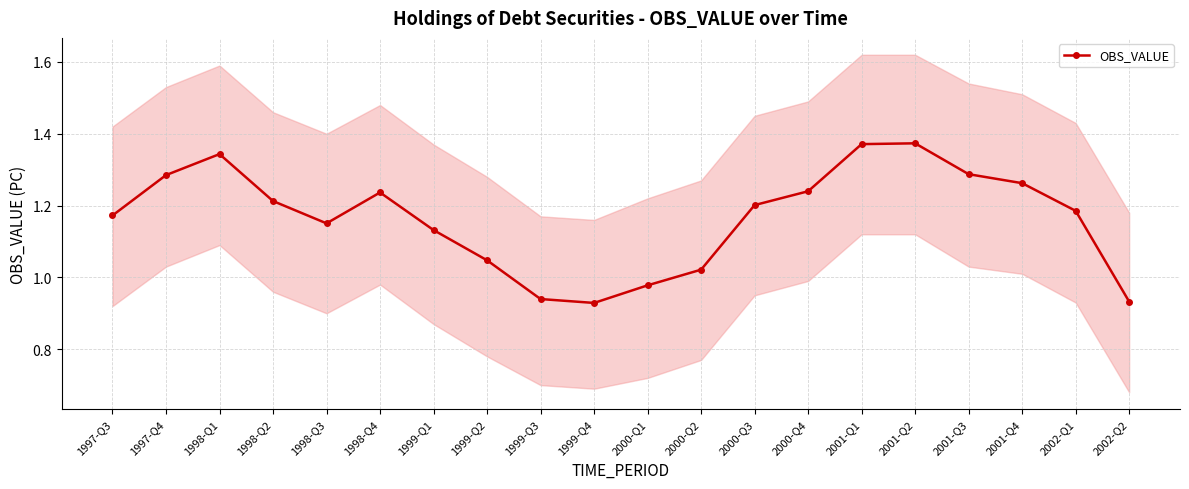

What is the change in value from 1998-Q4 to 2002-Q2?

-0.3